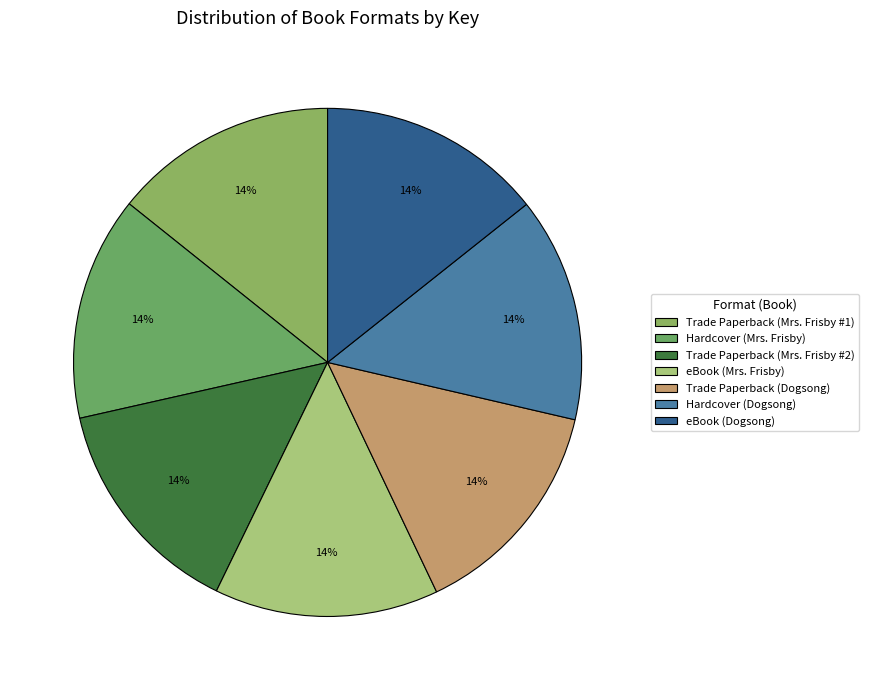

What percentage is the Trade Paperback (Mrs. Frisby #2) slice, to the nearest percent?

14%